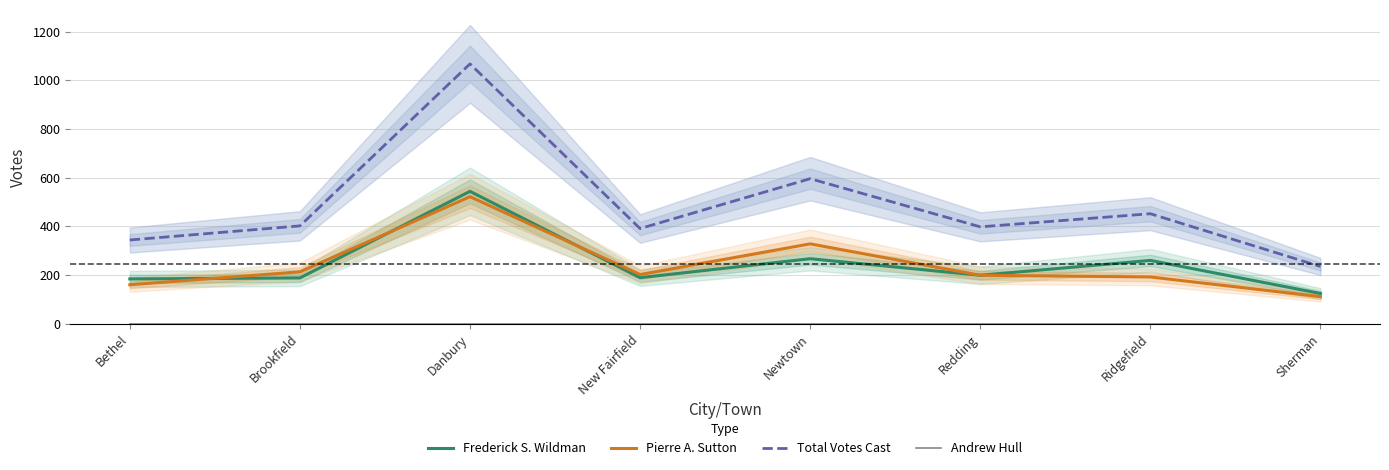

Which label corresponds to the largest value in the chart?

Danbury